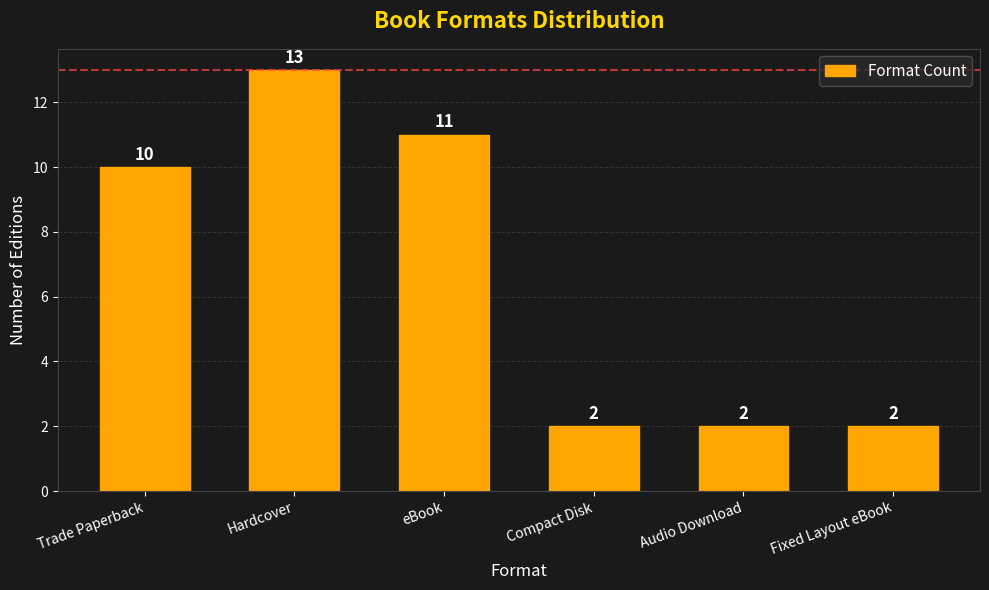

Which label corresponds to the largest value in the chart?

Hardcover